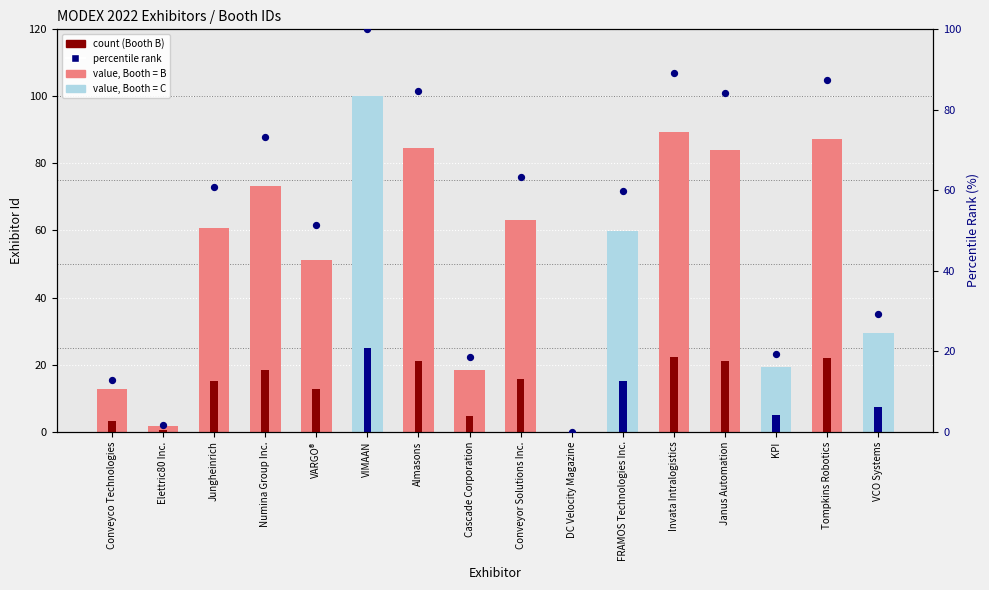

Which series reaches the maximum Y coordinate?

value, Booth = B or C